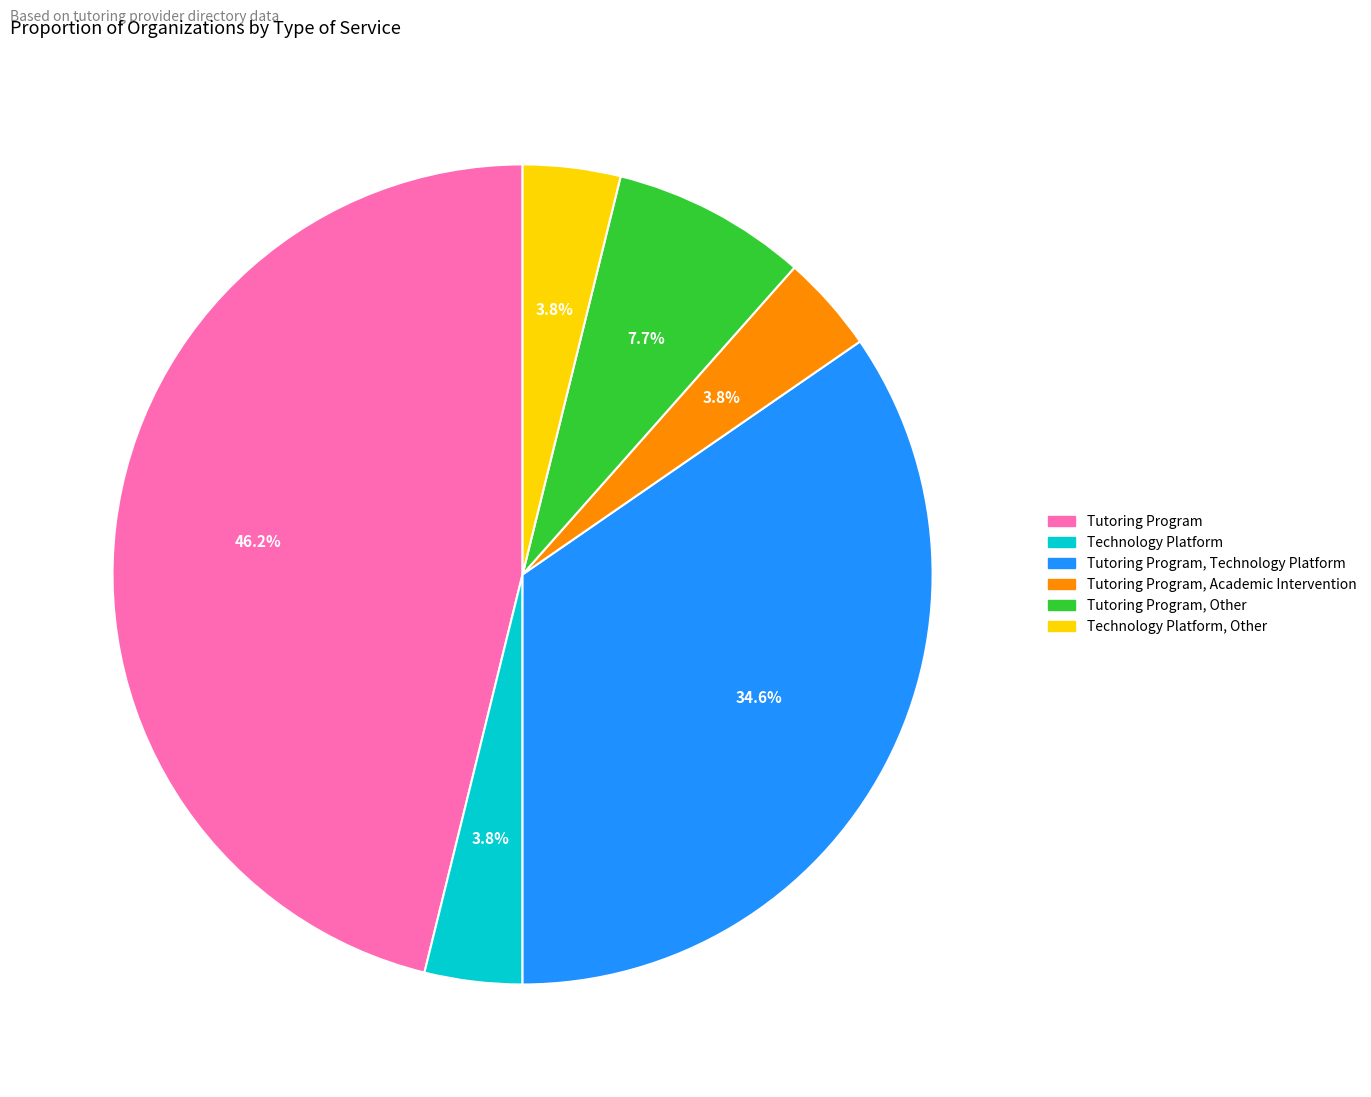

Does Technology Platform, Other account for over 50% of the chart?

No